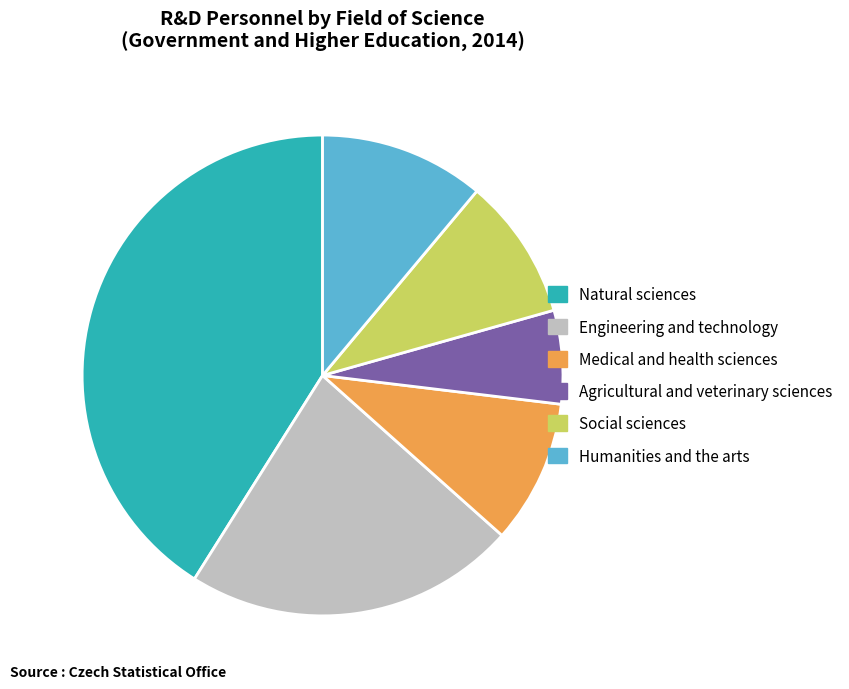

How many segments does this pie chart have?

6